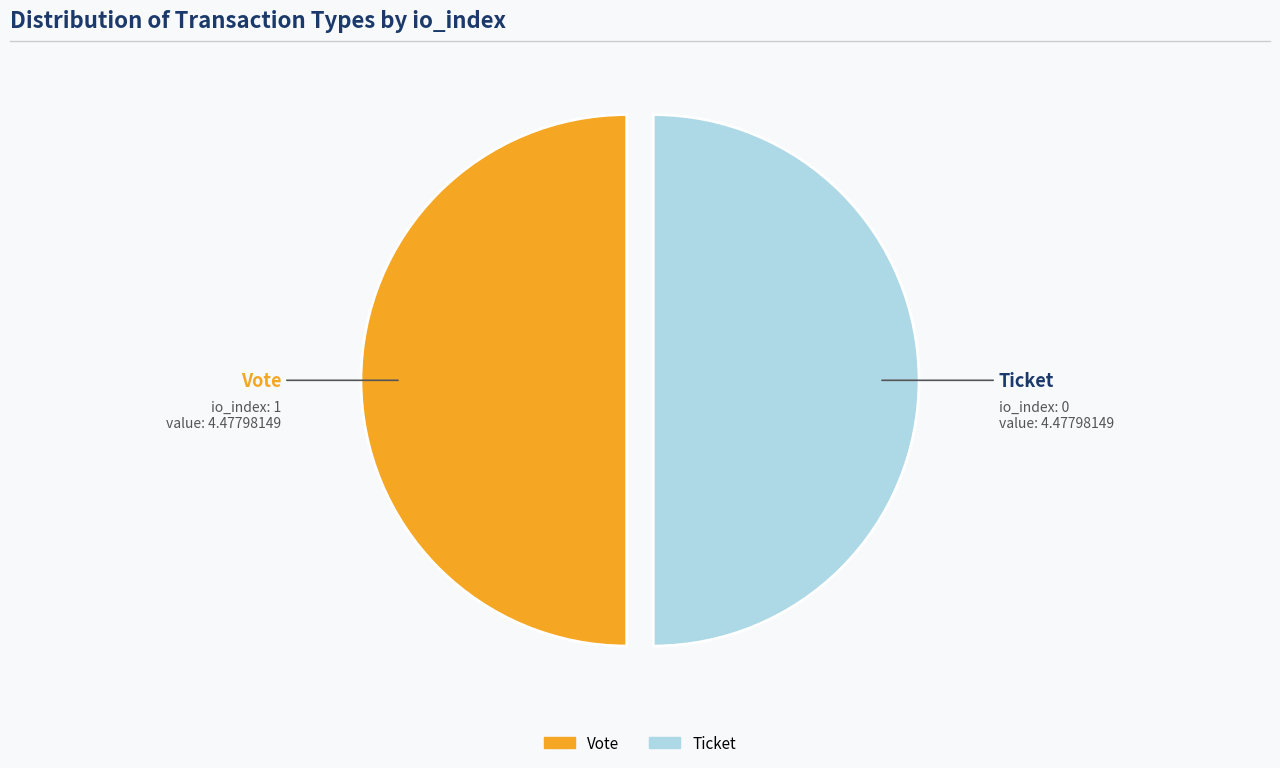

How many segments does this pie chart have?

2